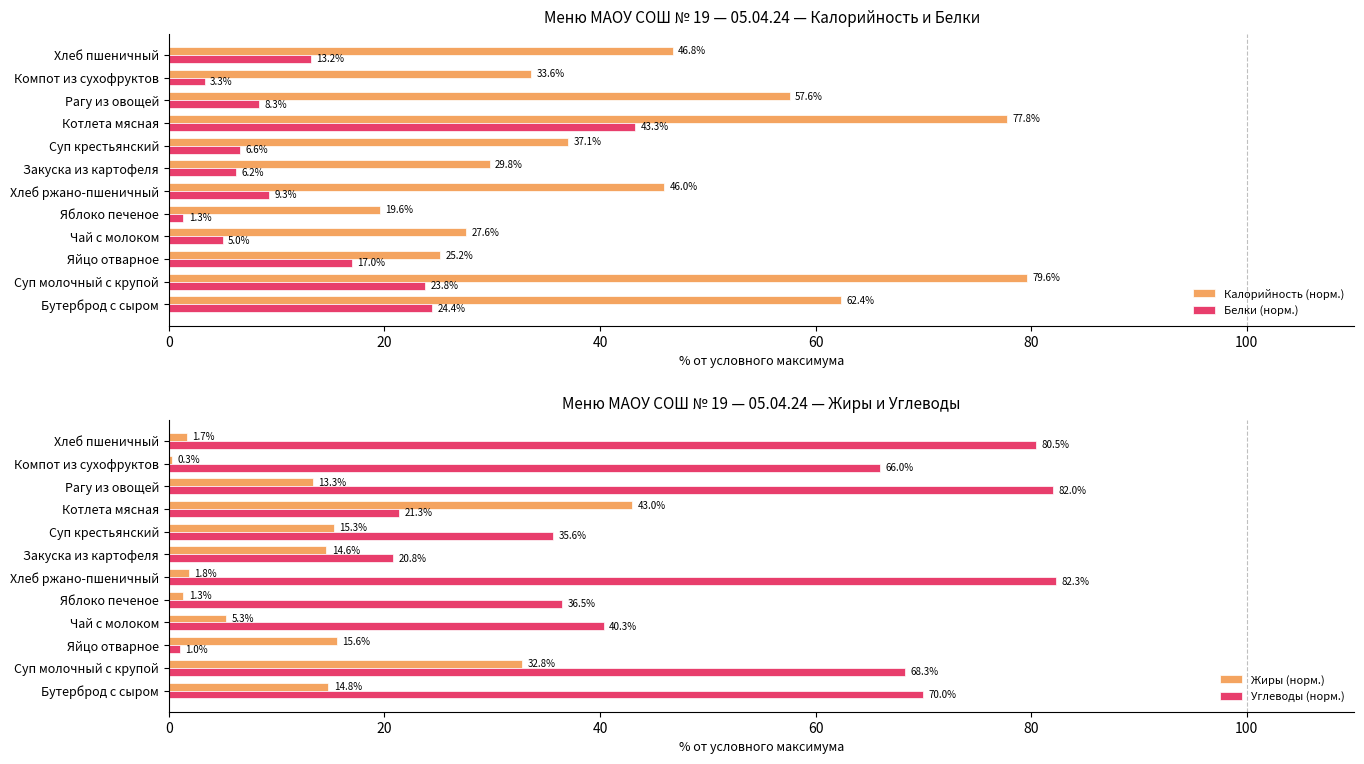

What are all the series names shown in the legend?

Калорийность (норм.), Белки (норм.), Жиры (норм.), Углеводы (норм.)